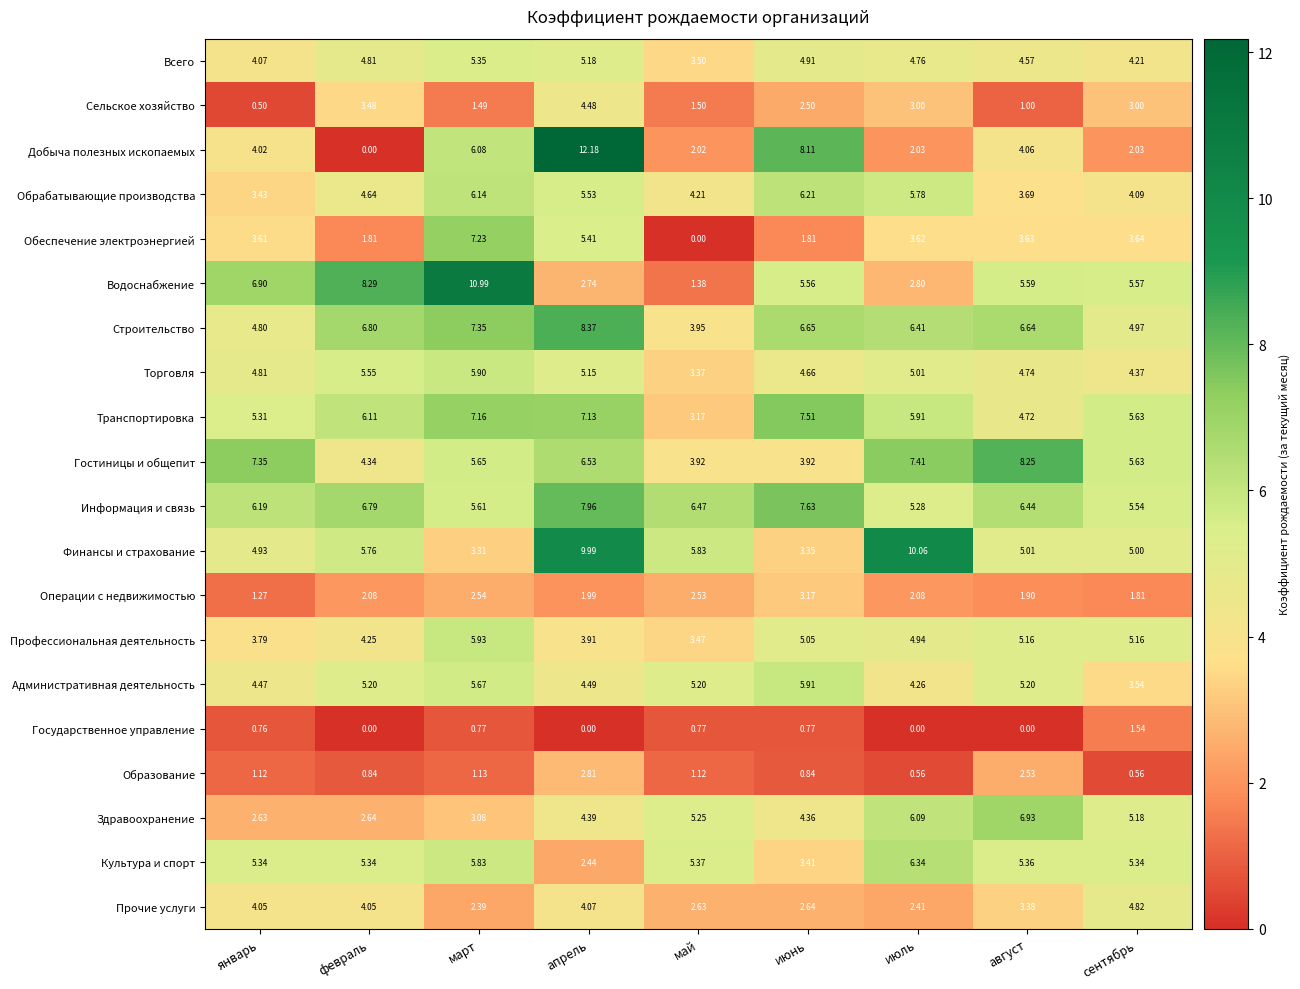

Where is Административная деятельность nearest to the value 4?

июль